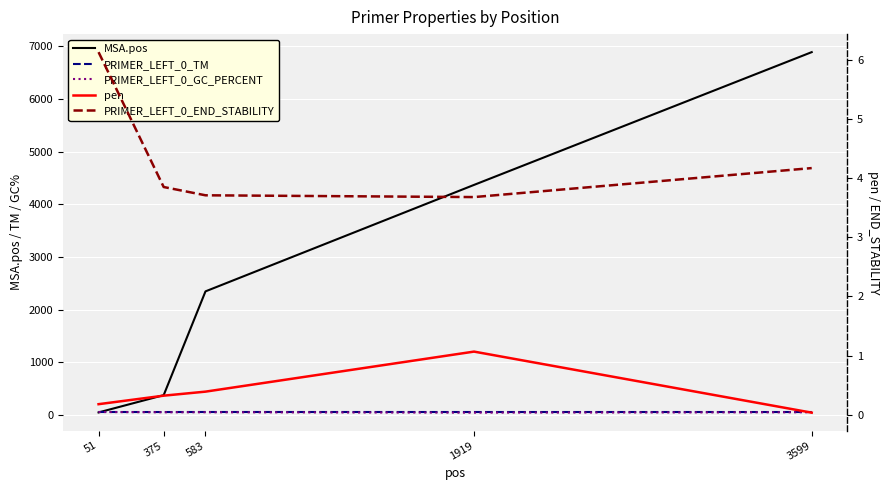

Reading left to right, extract all data points from this chart.

MSA.pos: 51=52.0	375=380.0	583=2349.0	1919=4369.0	3599=6888.0
PRIMER_LEFT_0_TM: 51=60.2	375=59.7	583=60.4	1919=60.1	3599=60.0
PRIMER_LEFT_0_GC_PERCENT: 51=60.0	375=55.0	583=55.0	1919=47.6	3599=55.0
pen: 51=0.2	375=0.3	583=0.4	1919=1.1	3599=0.0
PRIMER_LEFT_0_END_STABILITY: 51=6.1	375=3.9	583=3.7	1919=3.7	3599=4.2